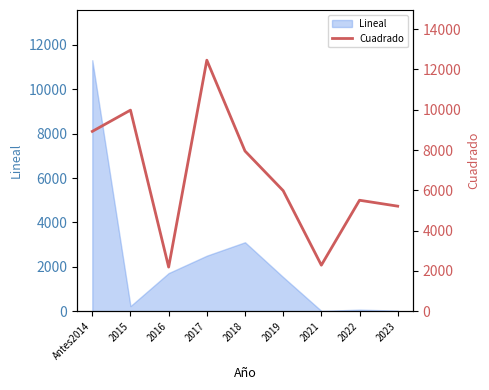

Is it true that Lineal equals 3106 at 2018?

True